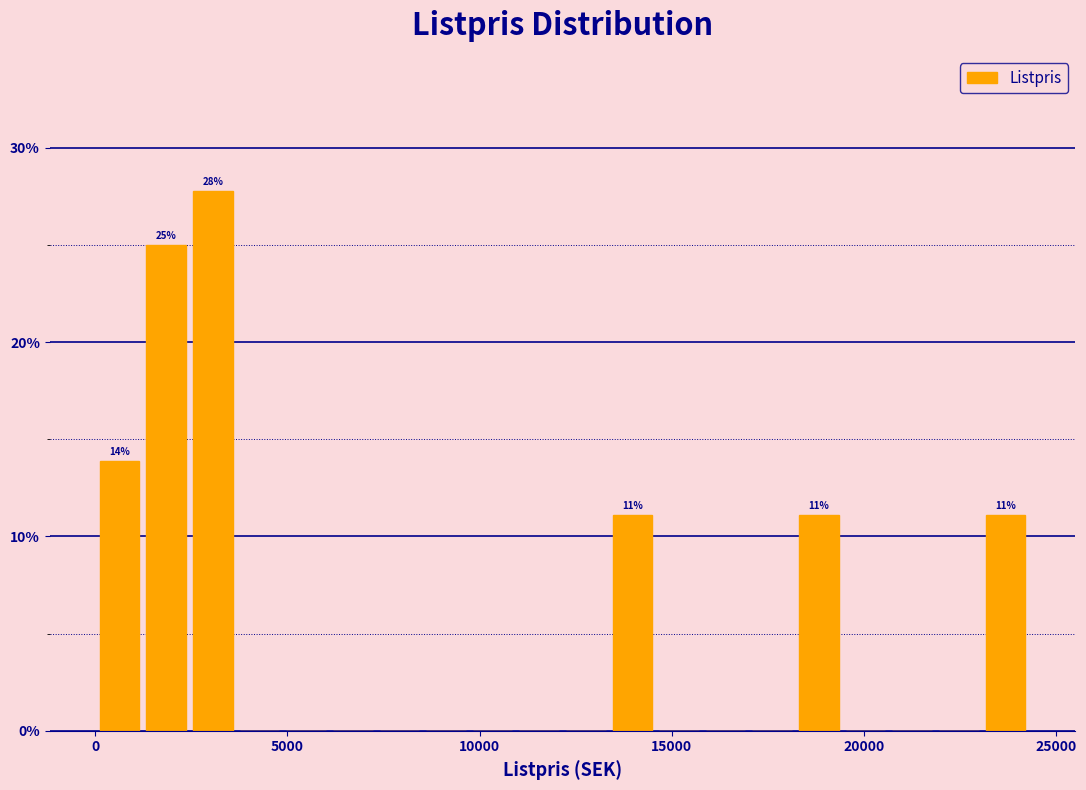

Around what value on the x-axis is the tallest bar? Give the approximate position of its centre, as read against the axis.

3000